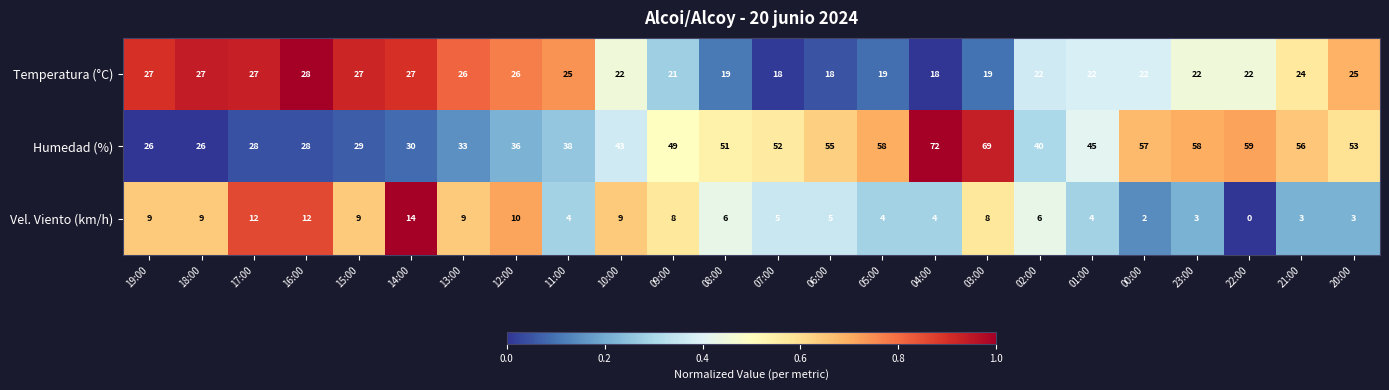

The value of Humedad (%) at 00:00 is 57. True or false?

True